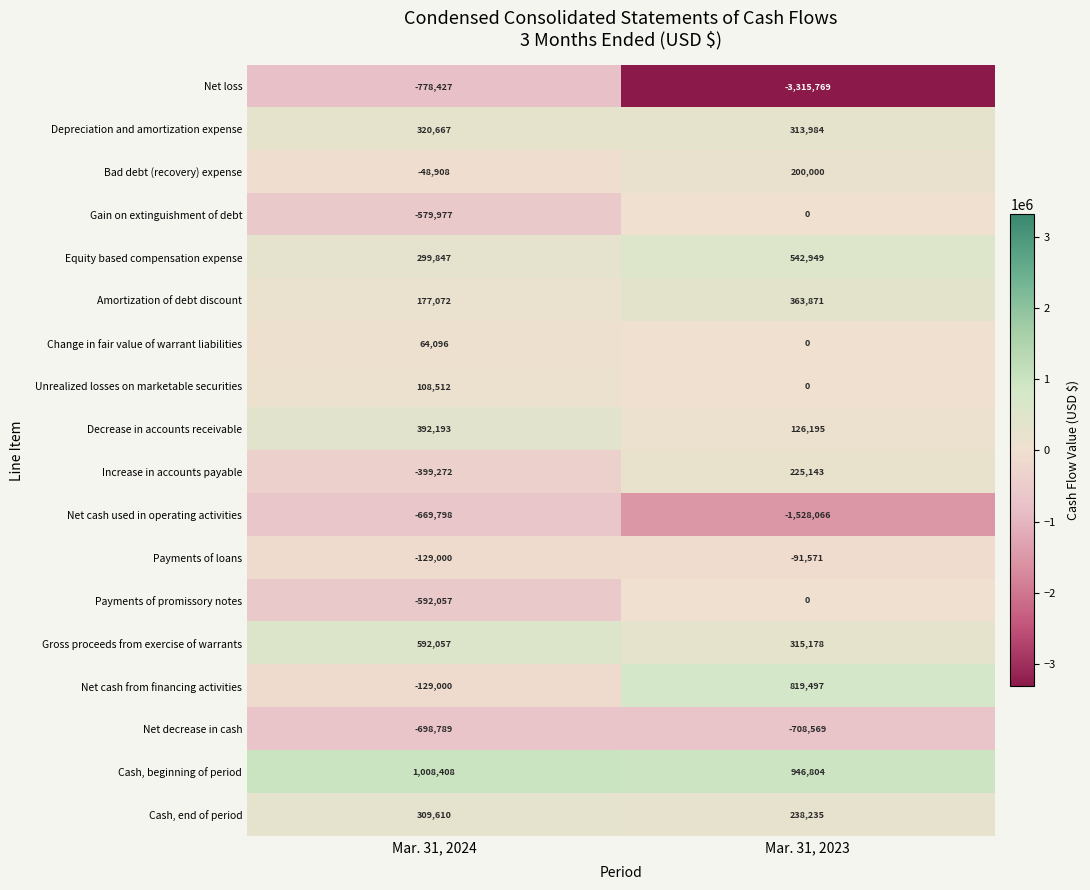

What is the difference between the Equity based compensation expense values at Mar. 31, 2023 and Mar. 31, 2024?

243102